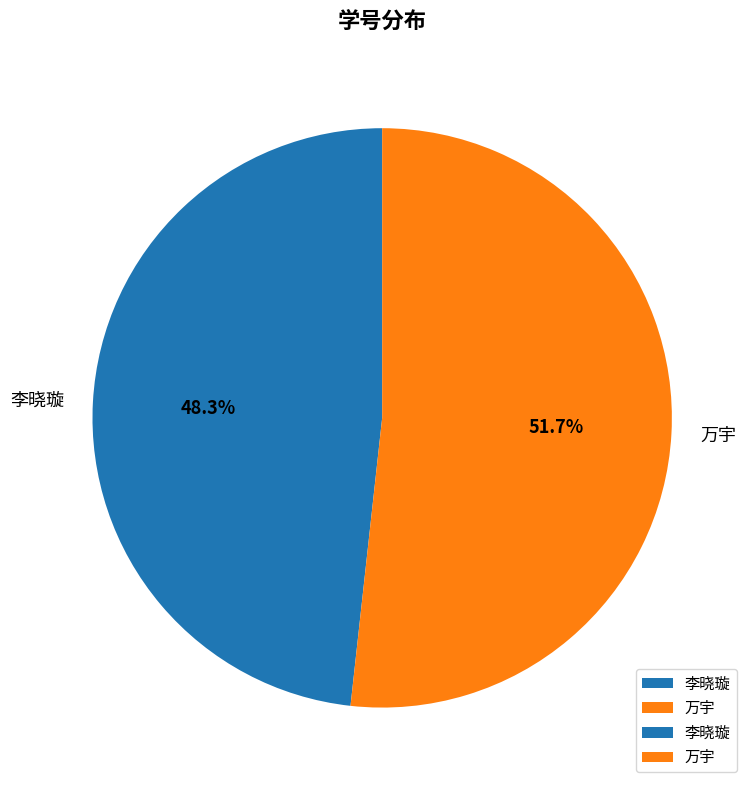

Which category has the biggest portion of the pie?

万宇